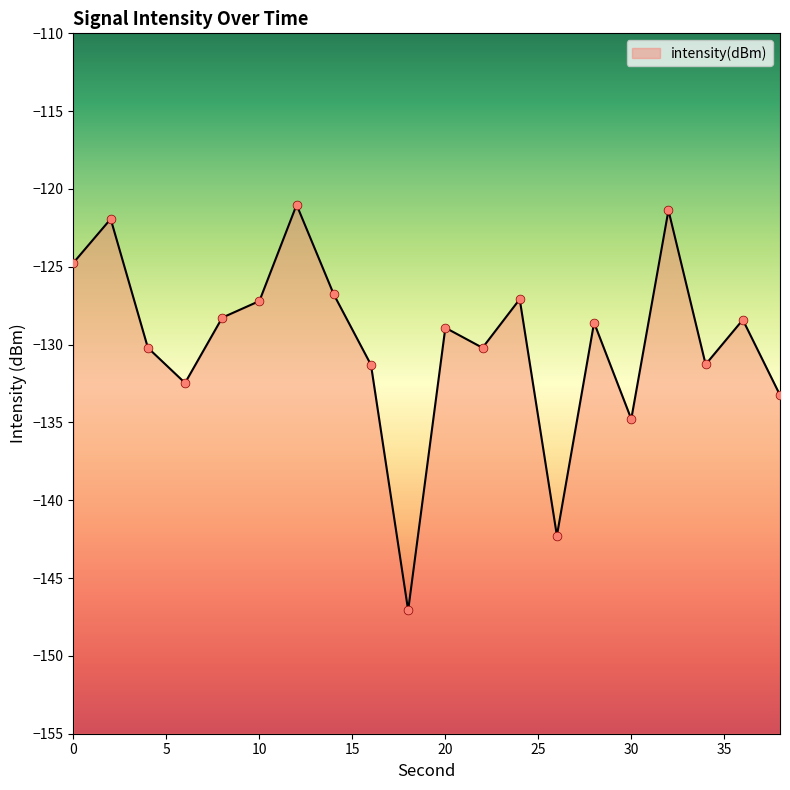

Between 16 and 38, which is larger?

16